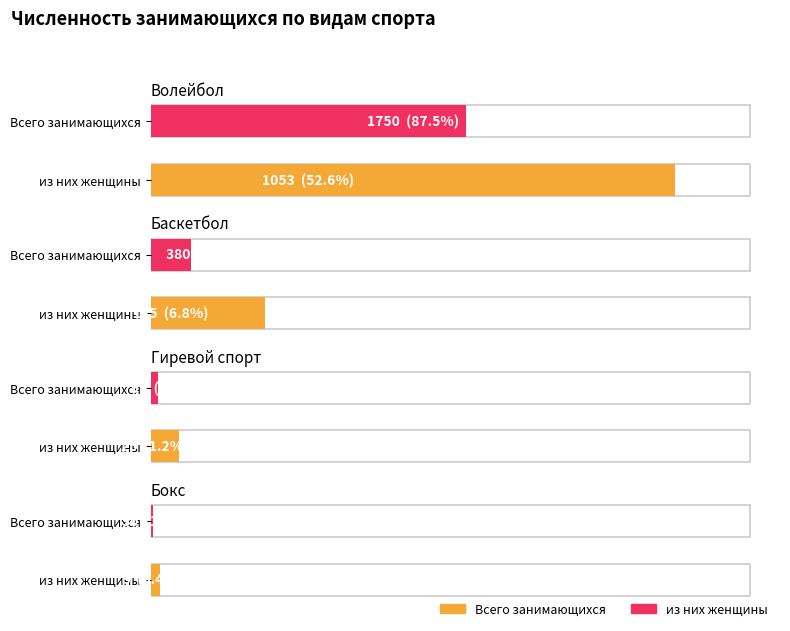

What is the sum of the Всего занимающихся values at Волейбол and Бокс?

1780